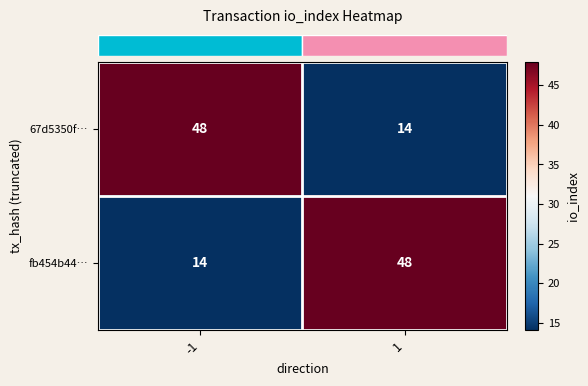

At how many categories does at least one series exceed 16?

2